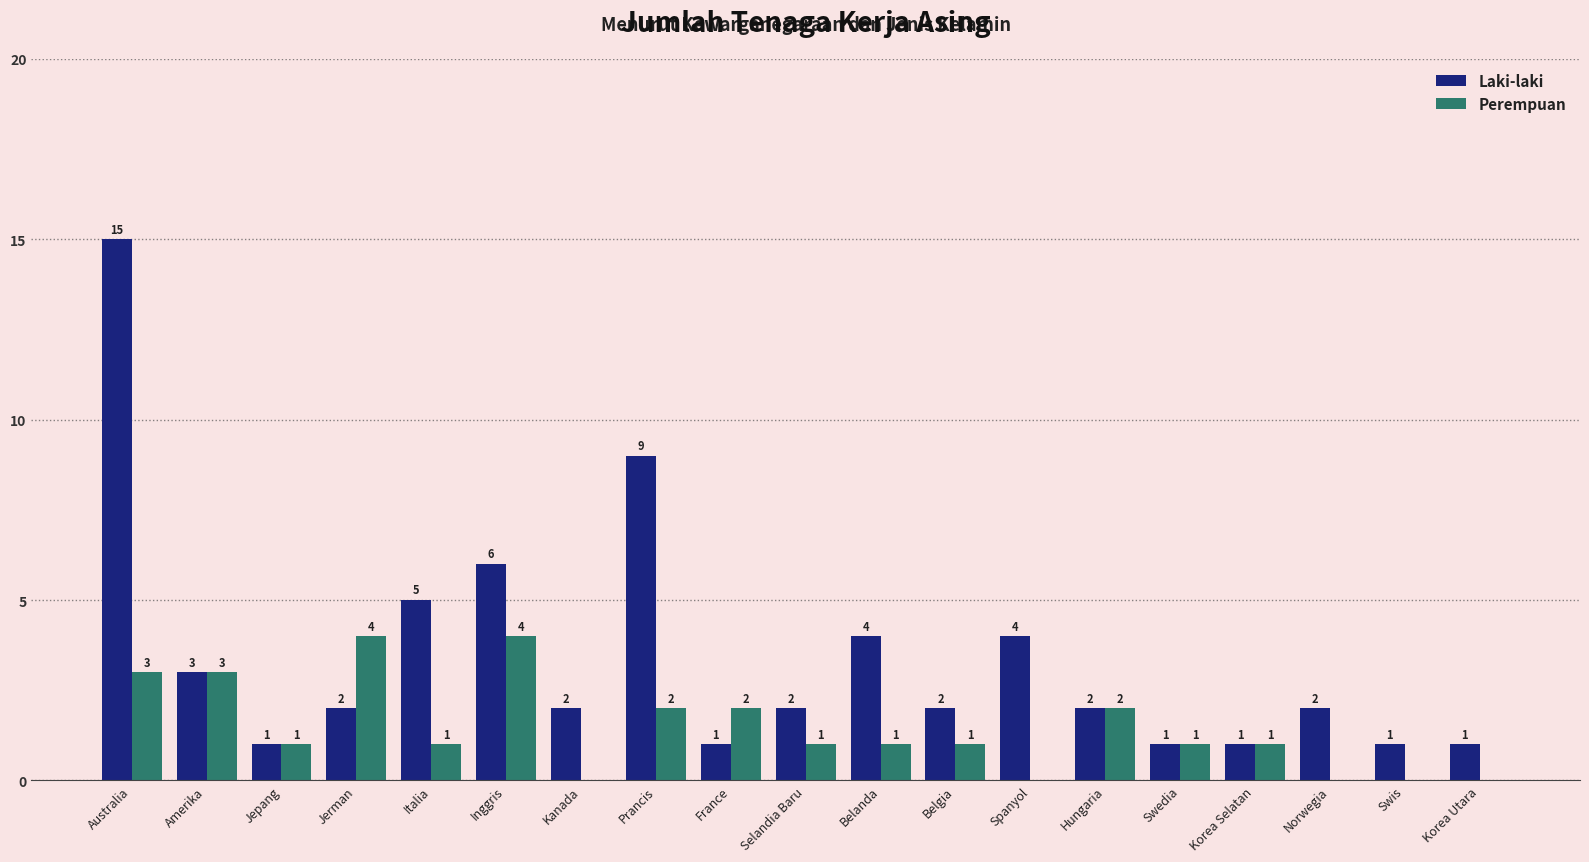

How many Perempuan values are between 0 and 2?

15